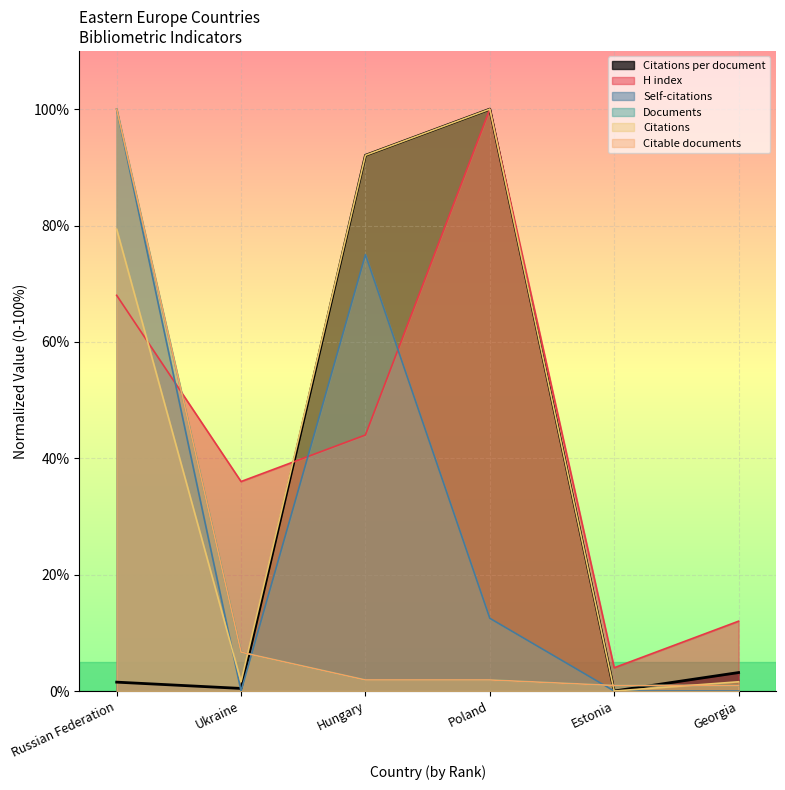

How many values in the Citable documents series exceed 1?

4